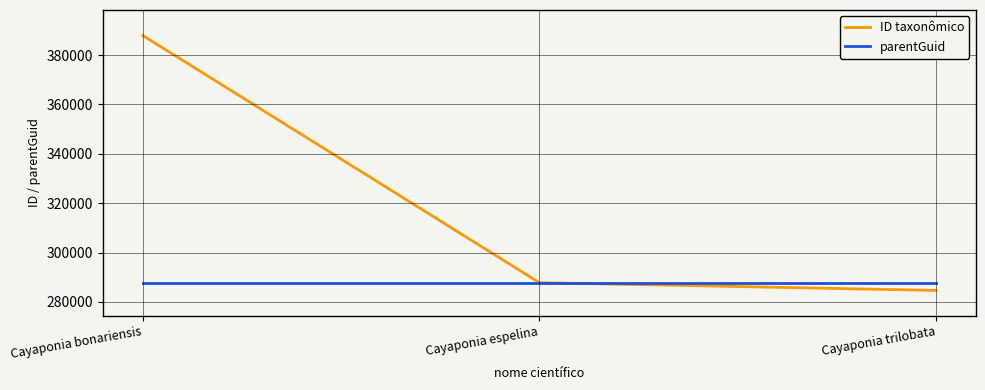

Where is ID taxonômico nearest to the value 336305?

Cayaponia espelina